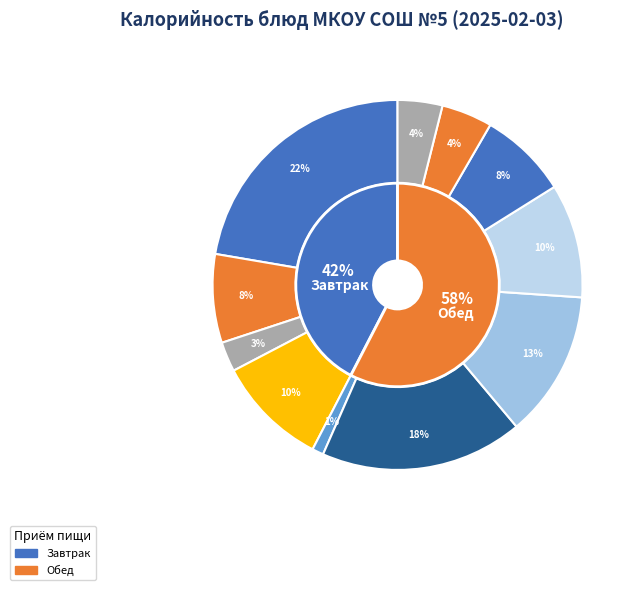

Do хлеб витаминизированый and печенье together represent more than half of the pie?

No